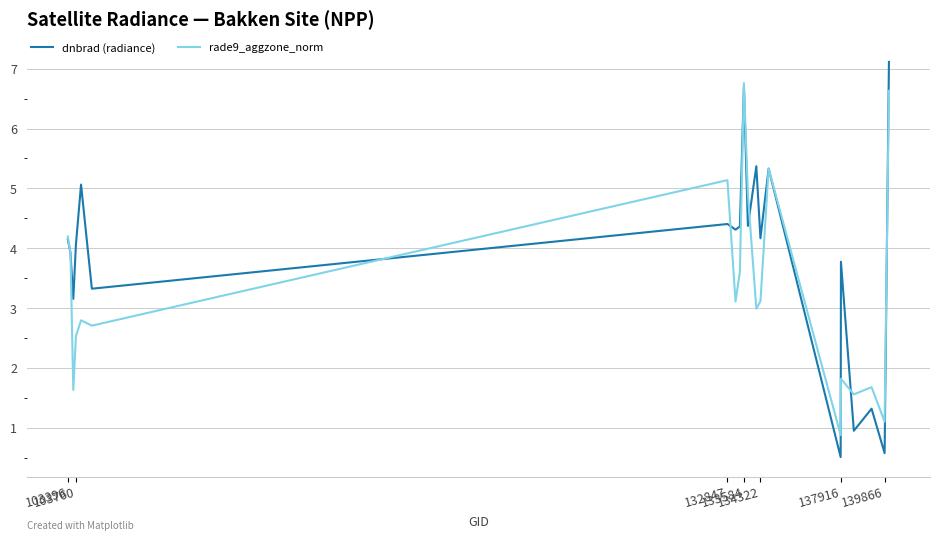

True or false: dnbrad (radiance) and rade9_aggzone_norm cross at least once.

True